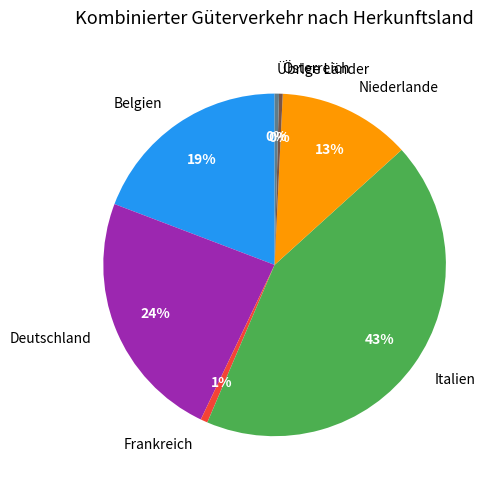

Combined, do Italien and Übrige Länder account for over 50%?

No